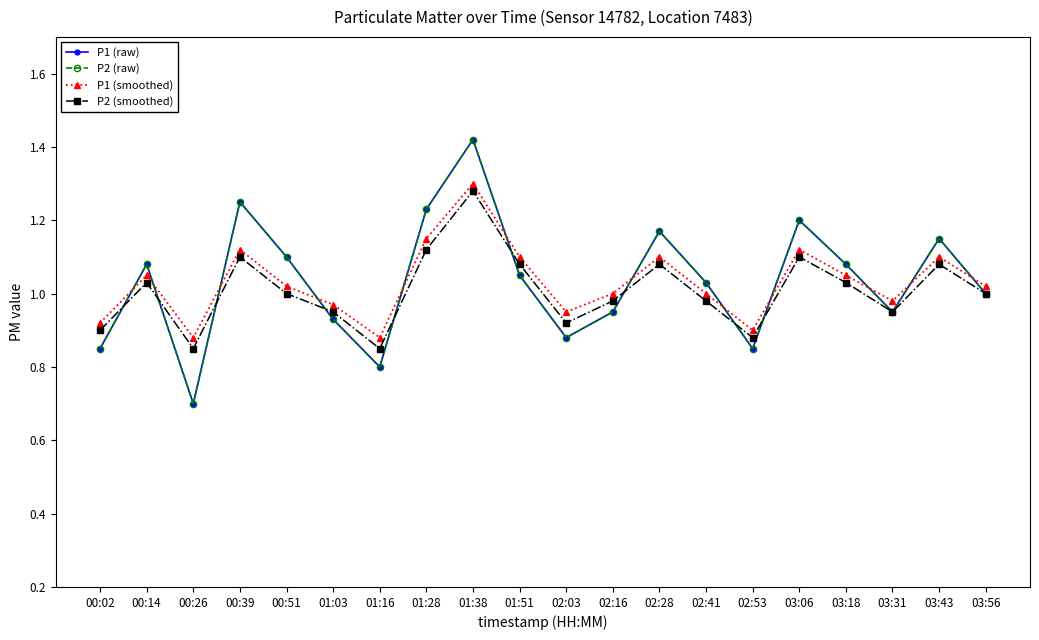

Reading left to right, what are all the values shown in this chart?

P1 (raw): 00:02=0.8	00:14=1.1	00:26=0.7	00:39=1.2	00:51=1.1	01:03=0.9	01:16=0.8	01:28=1.2	01:38=1.4	01:51=1.1	02:03=0.9	02:16=0.9	02:28=1.2	02:41=1.0	02:53=0.8	03:06=1.2	03:18=1.1	03:31=0.9	03:43=1.1	03:56=1.0
P2 (raw): 00:02=0.8	00:14=1.1	00:26=0.7	00:39=1.2	00:51=1.1	01:03=0.9	01:16=0.8	01:28=1.2	01:38=1.4	01:51=1.1	02:03=0.9	02:16=0.9	02:28=1.2	02:41=1.0	02:53=0.8	03:06=1.2	03:18=1.1	03:31=0.9	03:43=1.1	03:56=1.0
P1 (smoothed): 00:02=0.9	00:14=1.1	00:26=0.9	00:39=1.1	00:51=1.0	01:03=1.0	01:16=0.9	01:28=1.1	01:38=1.3	01:51=1.1	02:03=0.9	02:16=1.0	02:28=1.1	02:41=1.0	02:53=0.9	03:06=1.1	03:18=1.1	03:31=1.0	03:43=1.1	03:56=1.0
P2 (smoothed): 00:02=0.9	00:14=1.0	00:26=0.8	00:39=1.1	00:51=1.0	01:03=0.9	01:16=0.8	01:28=1.1	01:38=1.3	01:51=1.1	02:03=0.9	02:16=1.0	02:28=1.1	02:41=1.0	02:53=0.9	03:06=1.1	03:18=1.0	03:31=0.9	03:43=1.1	03:56=1.0